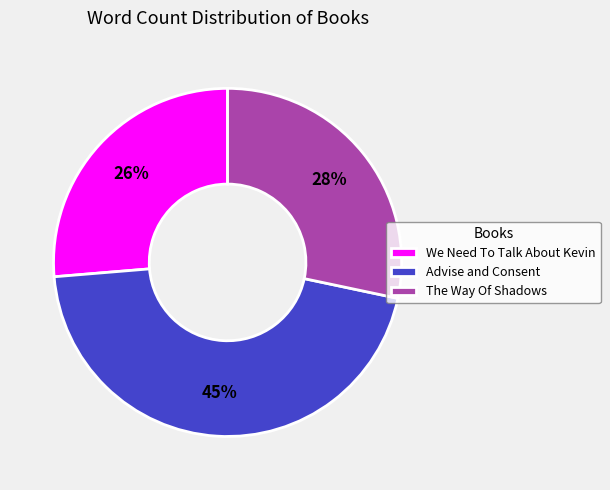

Is it true that Advise and Consent is 58% of the pie?

False